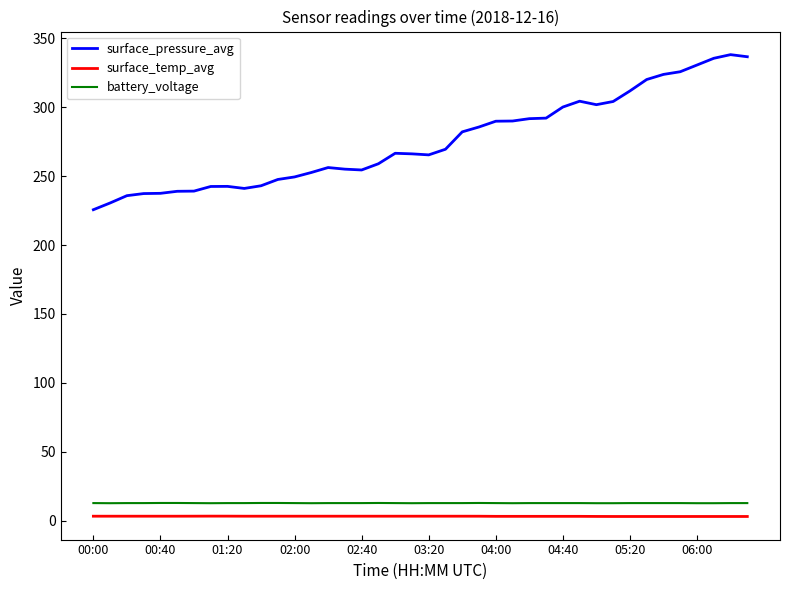

Which series has the largest total across all categories?

surface_pressure_avg